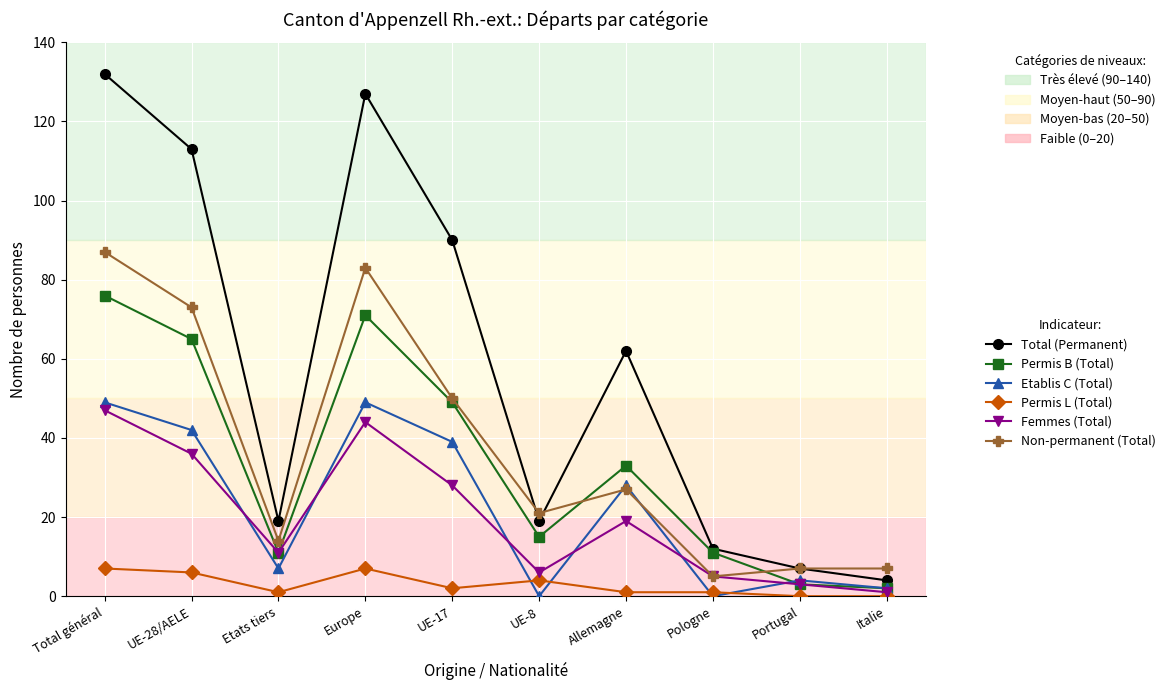

What value does the Non-permanent (Total) series have at Allemagne, to the nearest 5?

25